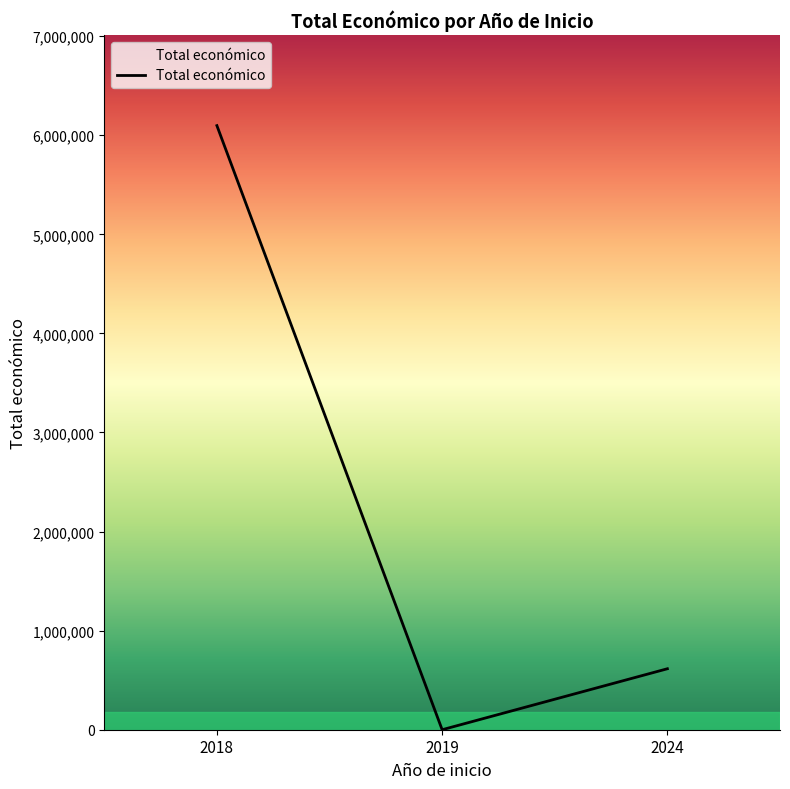

Which label corresponds to the smallest value in the chart?

2019